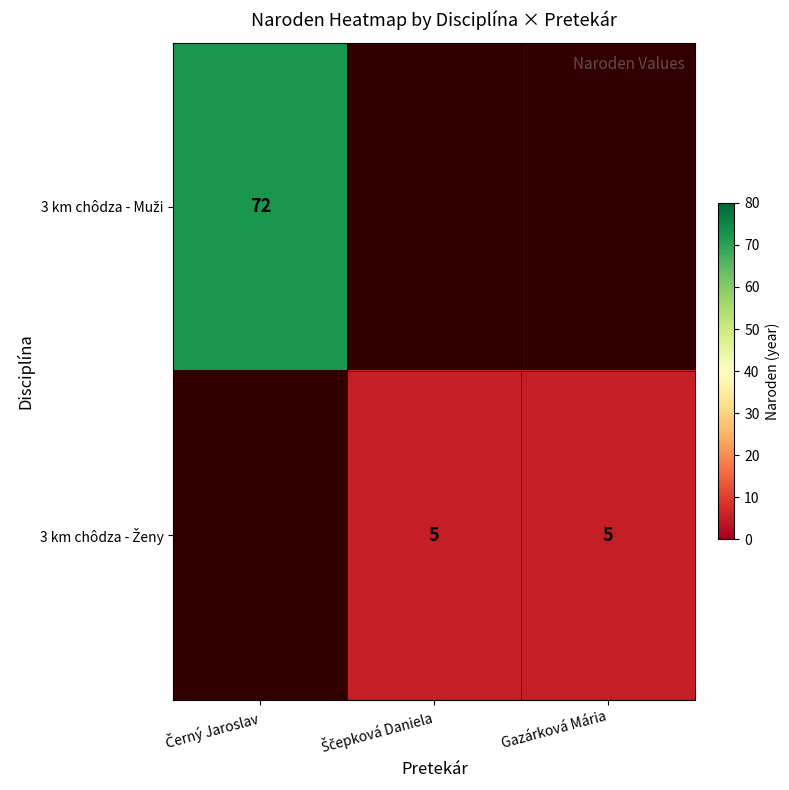

Rank the categories by 3 km chôdza - Ženy value from highest to lowest.

Černý Jaroslav, Ščepková Daniela, Gazárková Mária